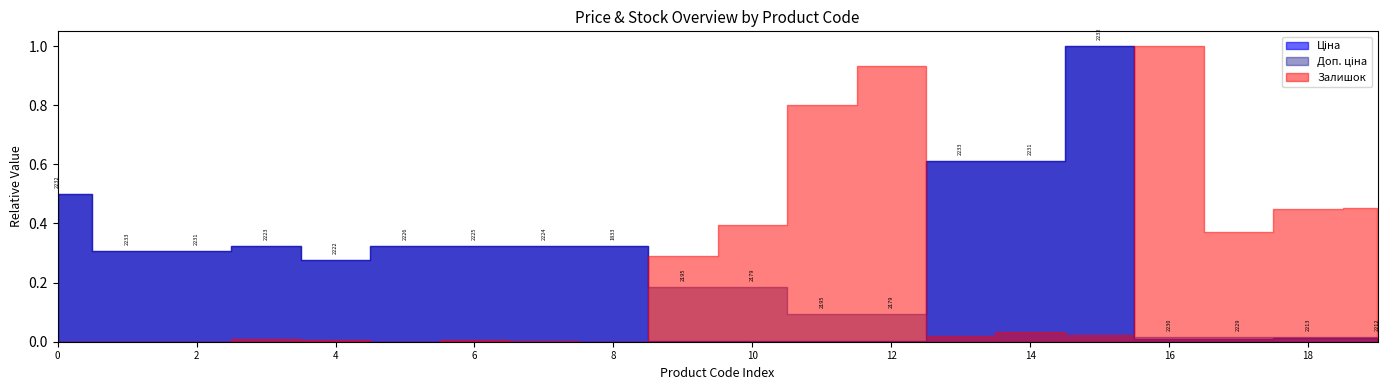

Is it true that Ціна equals 19964.2 at 287302226?

True